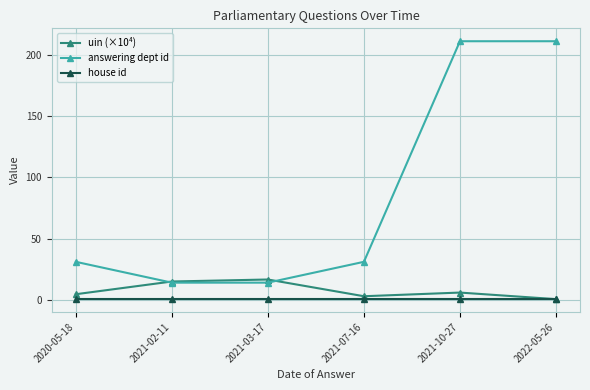

Is it true that house id equals 1.0 at 2021-10-27?

True